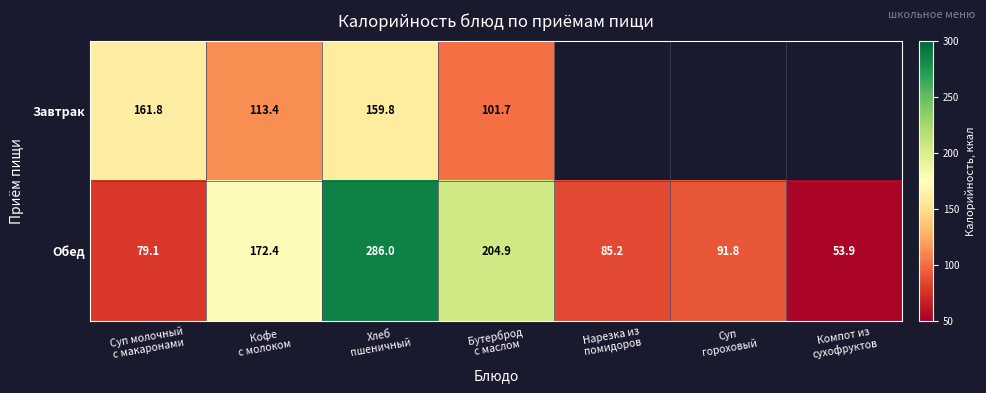

What is the lowest value of the Обед series?

53.9